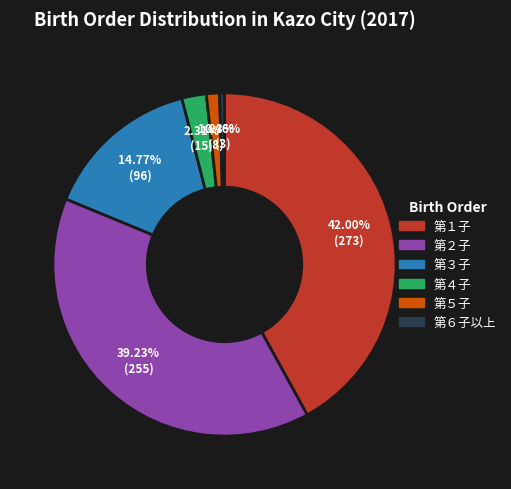

True or false: 第６子以上 accounts for 0% of the total.

True